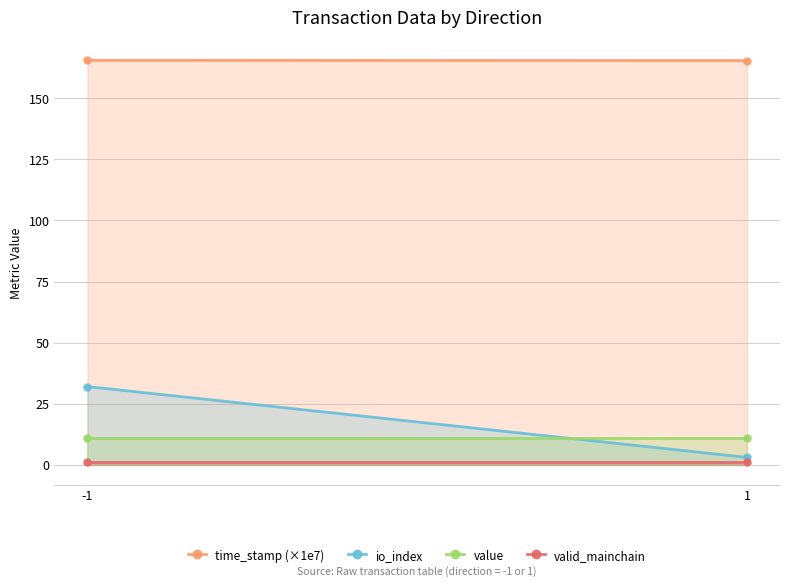

Which series has the largest total across all categories?

time_stamp (×1e7)